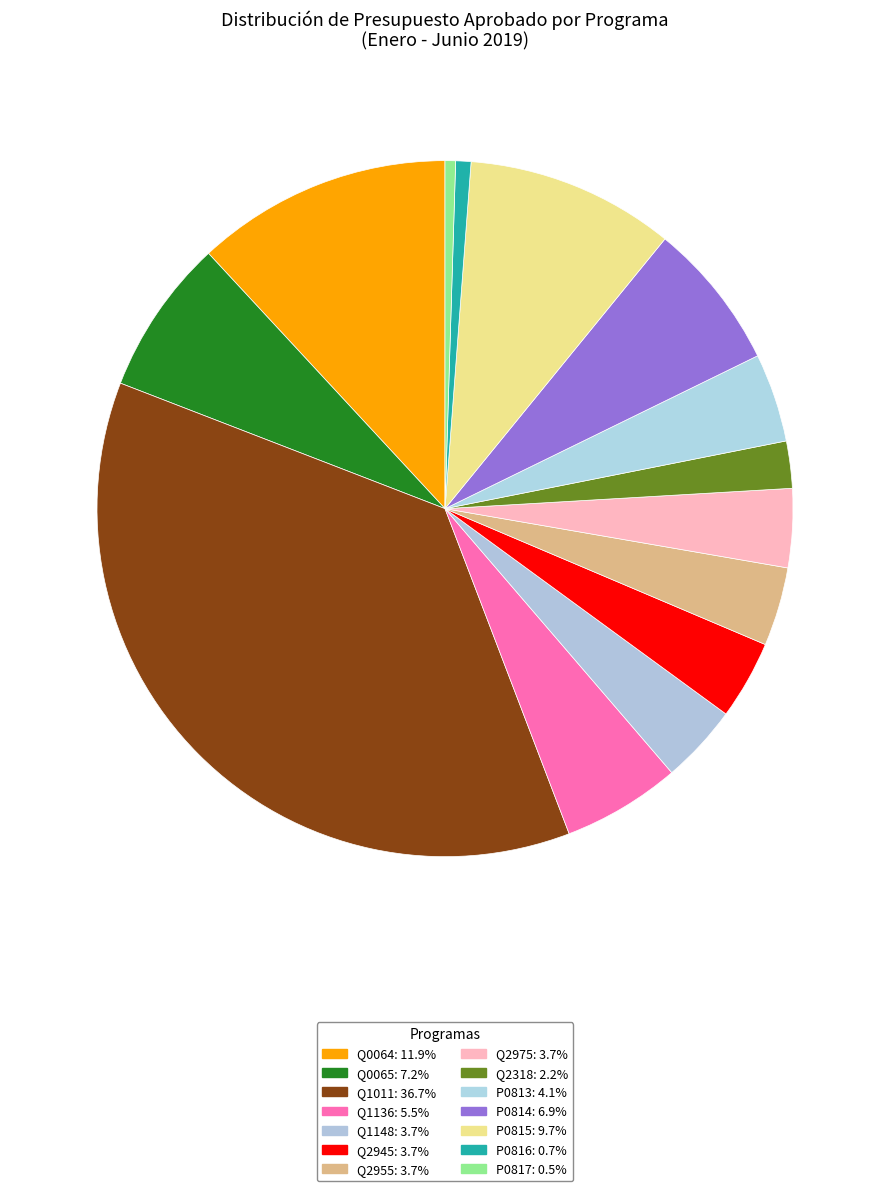

Does any single category account for the majority?

No